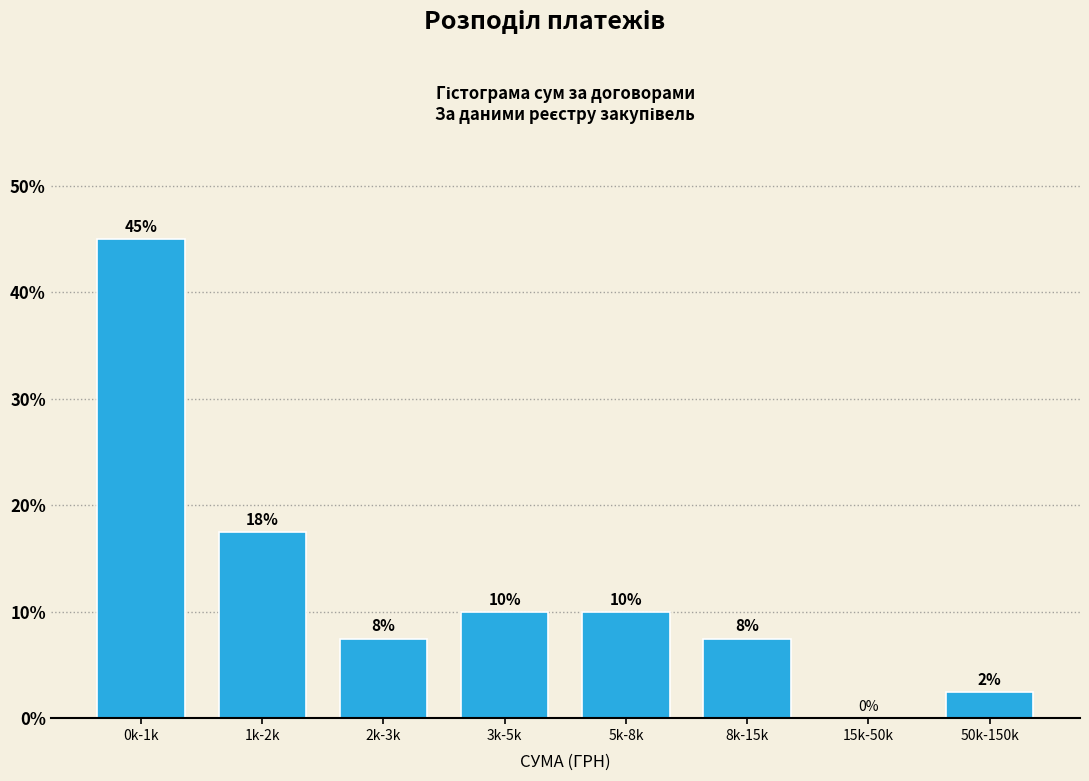

Which has a higher value, 8k-15k or 1k-2k?

1k-2k